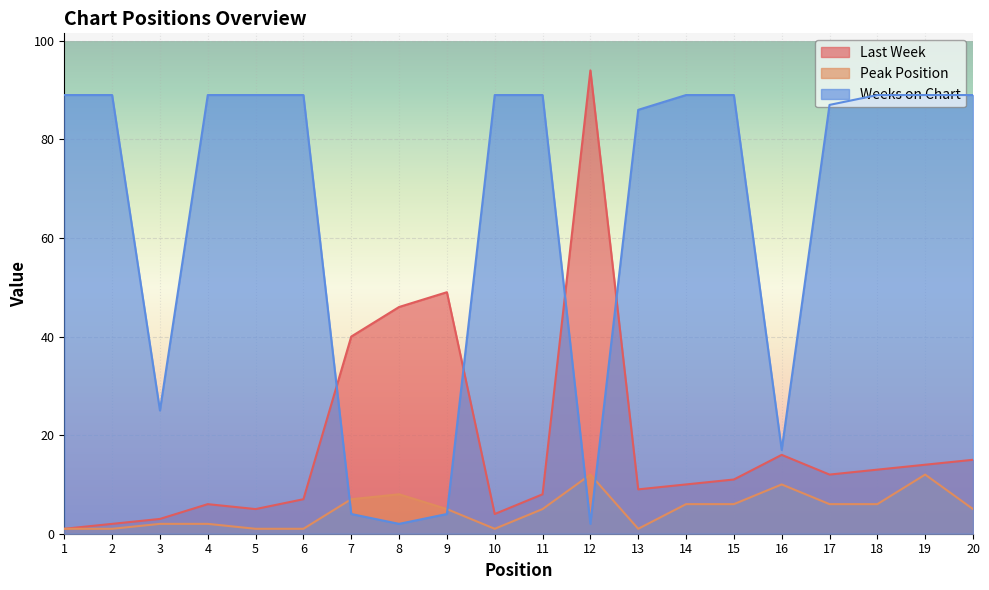

Which series has the largest range (max minus min)?

Last Week